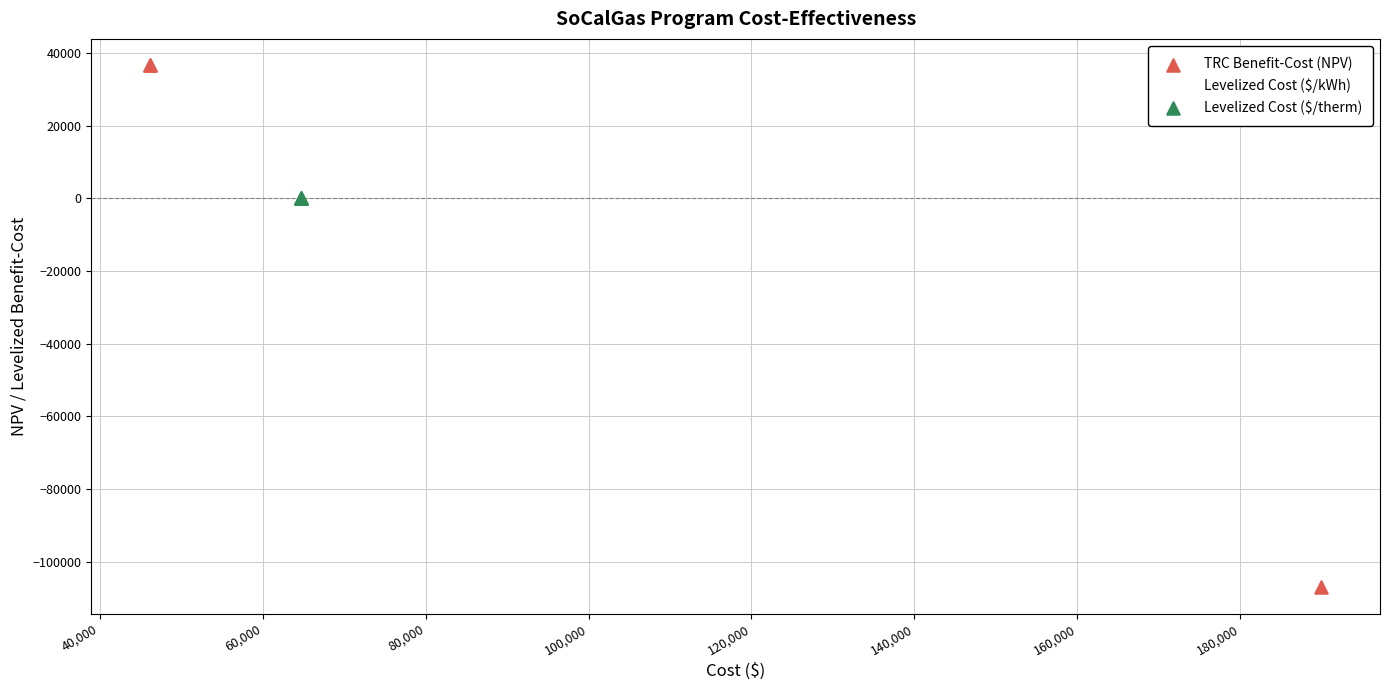

Which series contains the highest Y value?

TRC Benefit-Cost (NPV)